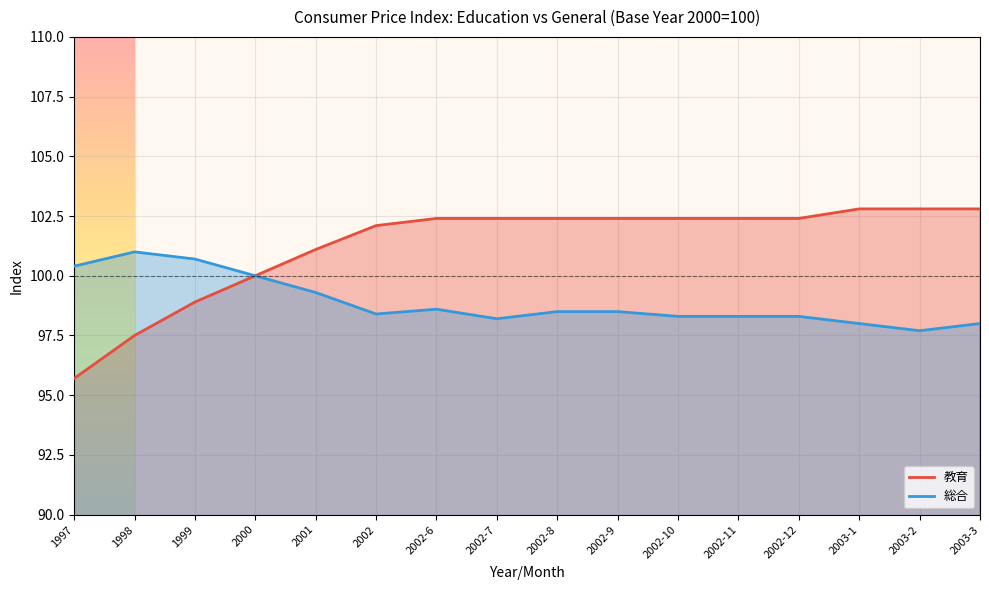

Which series has the widest spread of values?

教育